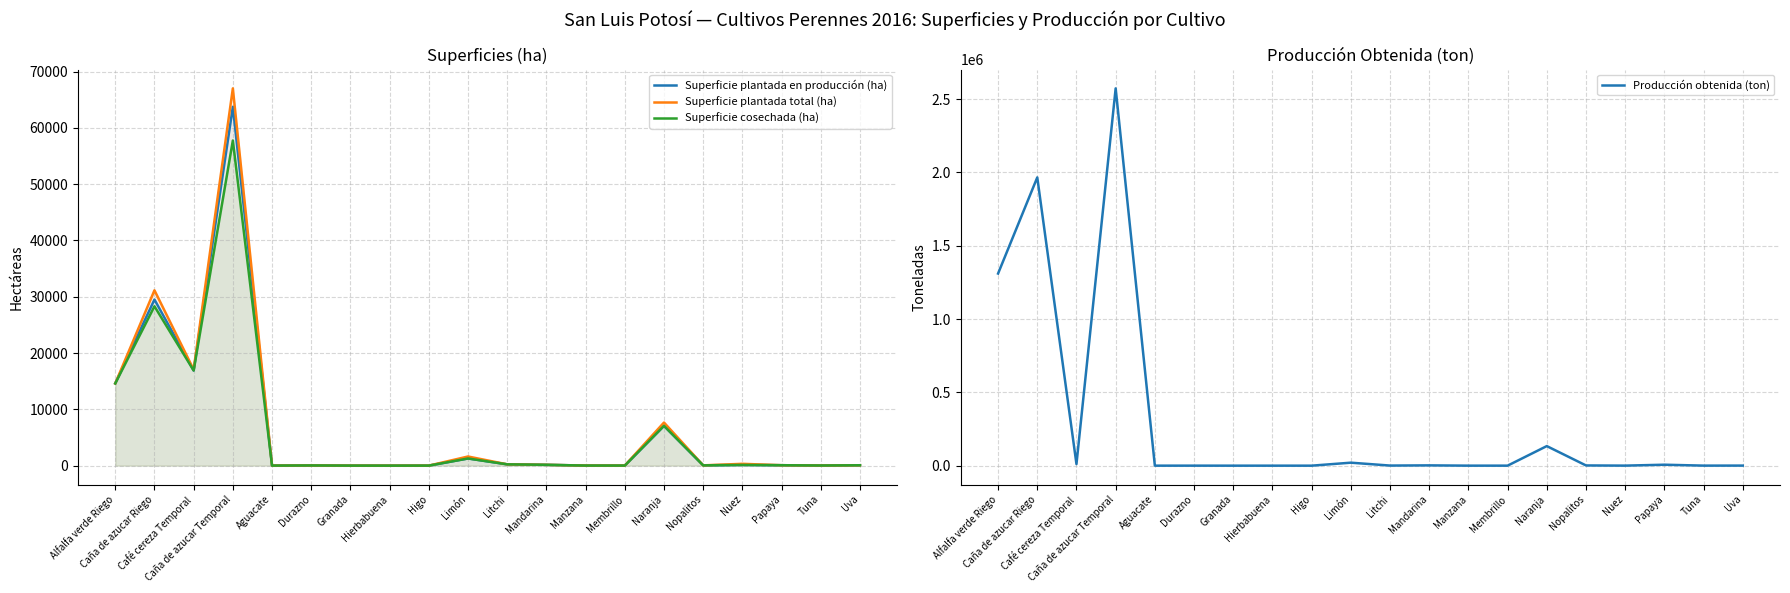

What is the spread (max minus min) of values at Caña de azucar Riego?

1937076.4